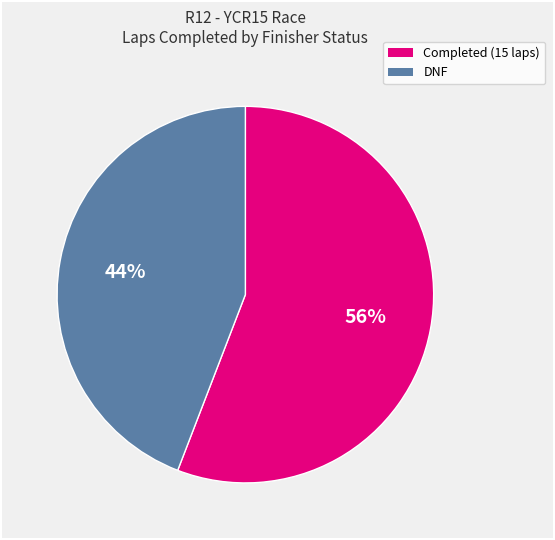

To the nearest percent, what is the difference between the largest and smallest slice percentages?

12%